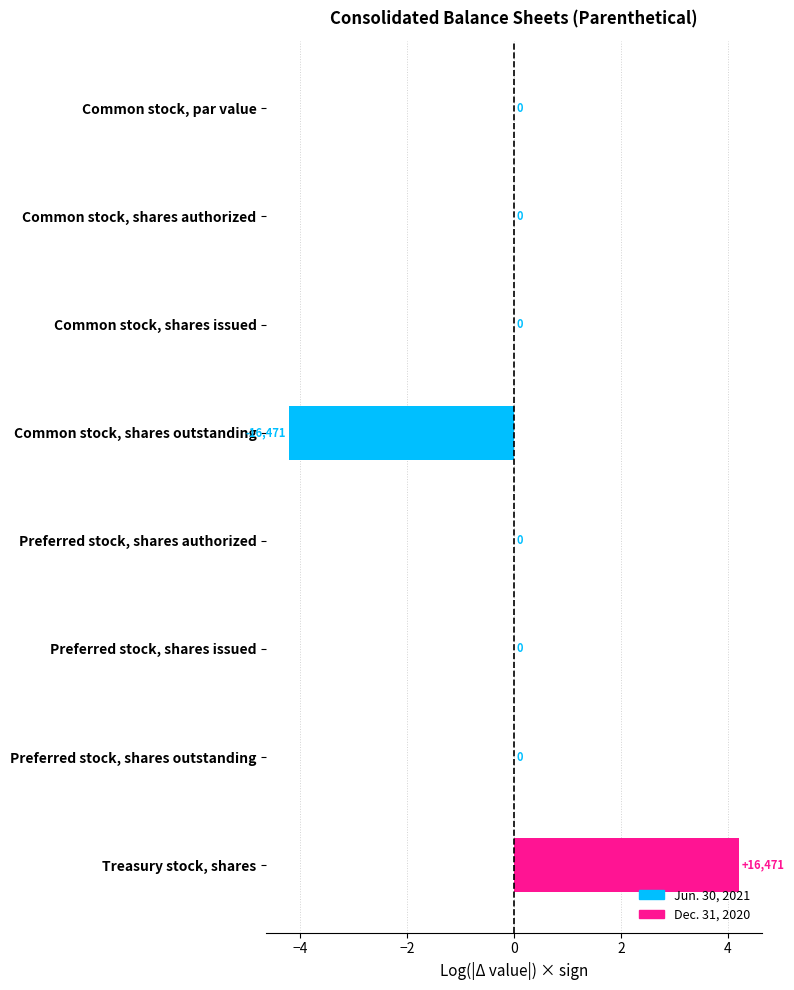

Are the bars horizontal?

Yes